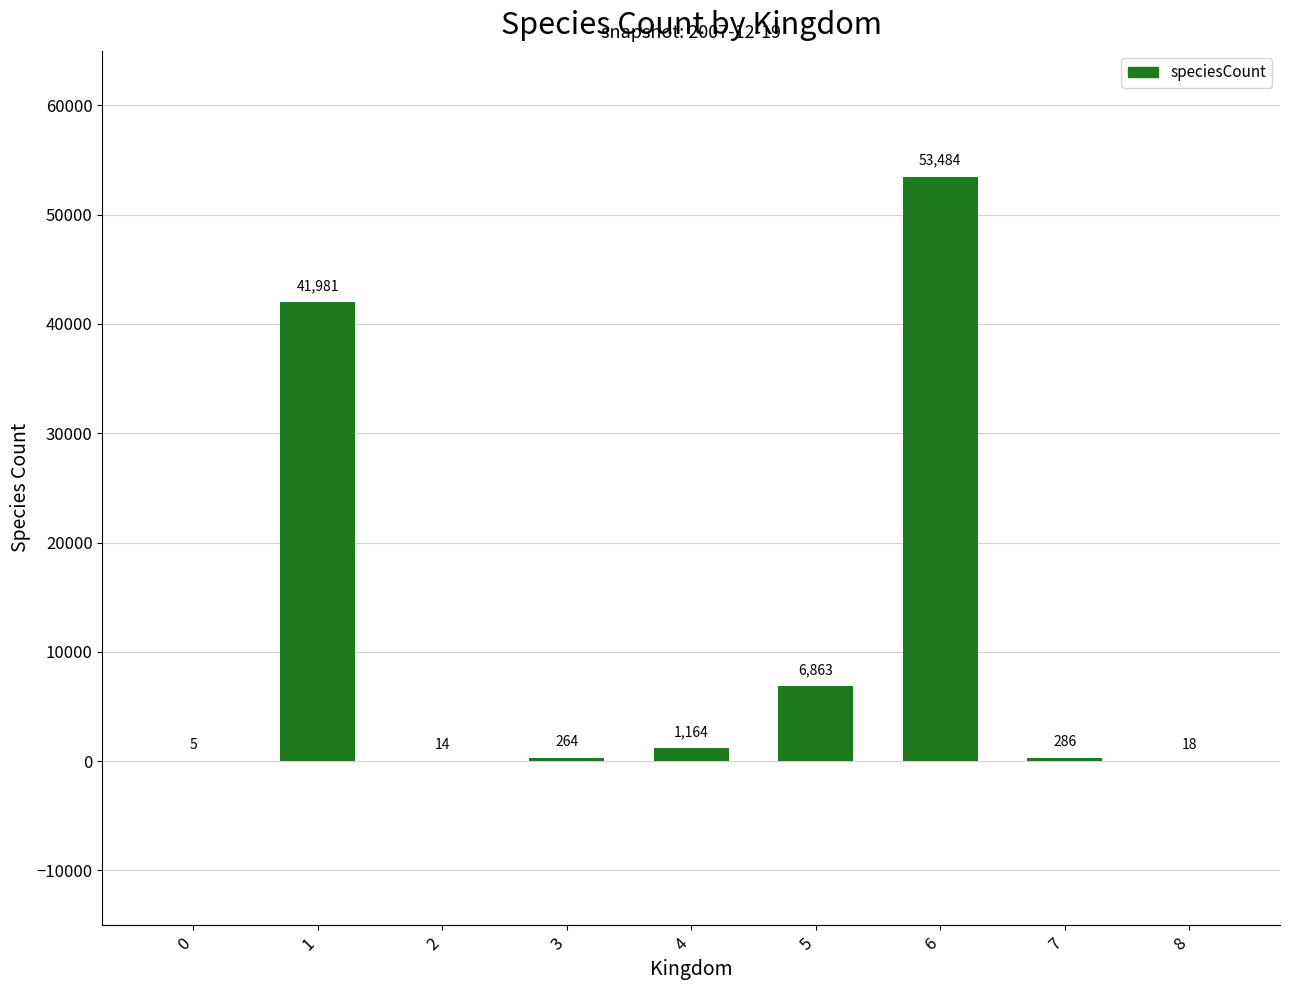

Reading left to right, list all the values displayed in this chart.

5	41981	14	264	1164	6863	53484	286	18